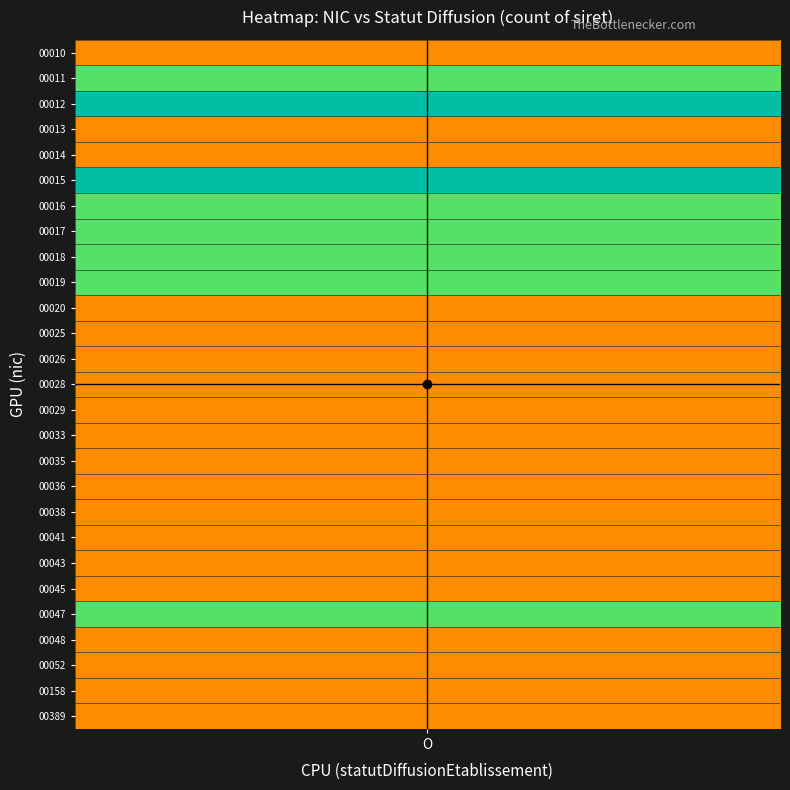

Is the value of crosshair_v at O greater than the value of crosshair_h at 1?

No